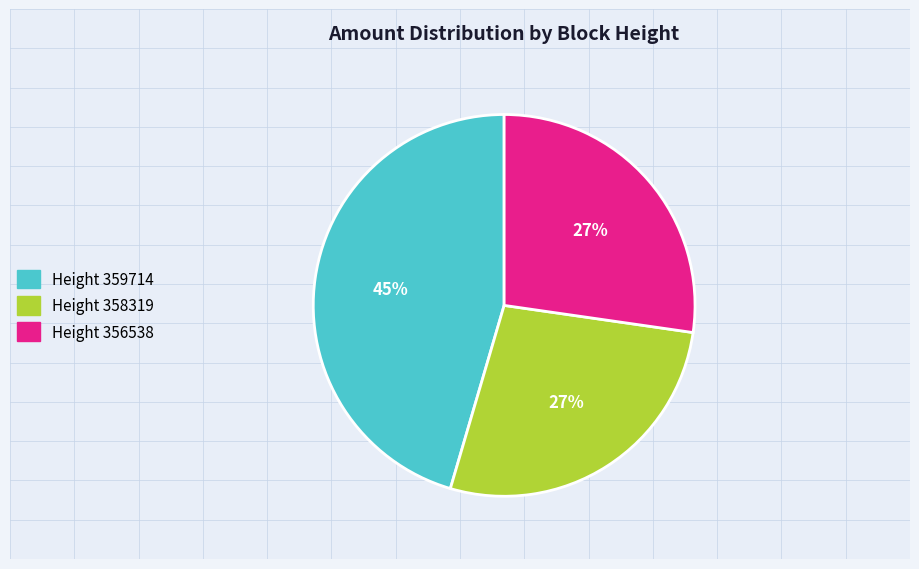

To the nearest percent, what is the difference between the largest and smallest slice percentages?

18%